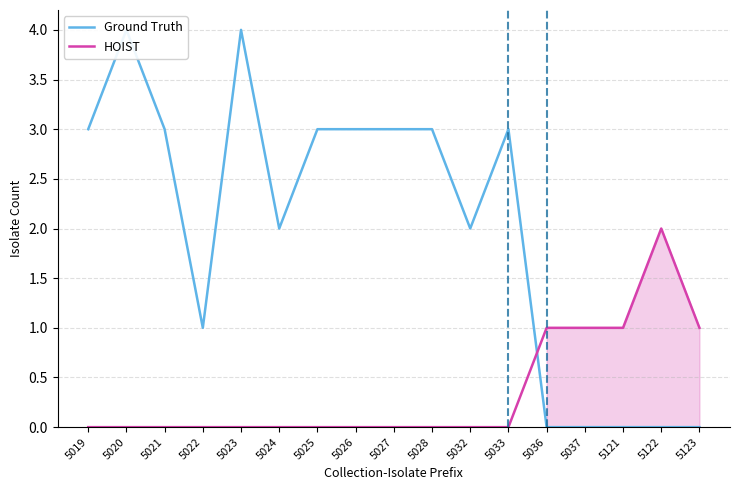

At how many categories does at least one series exceed 2?

9